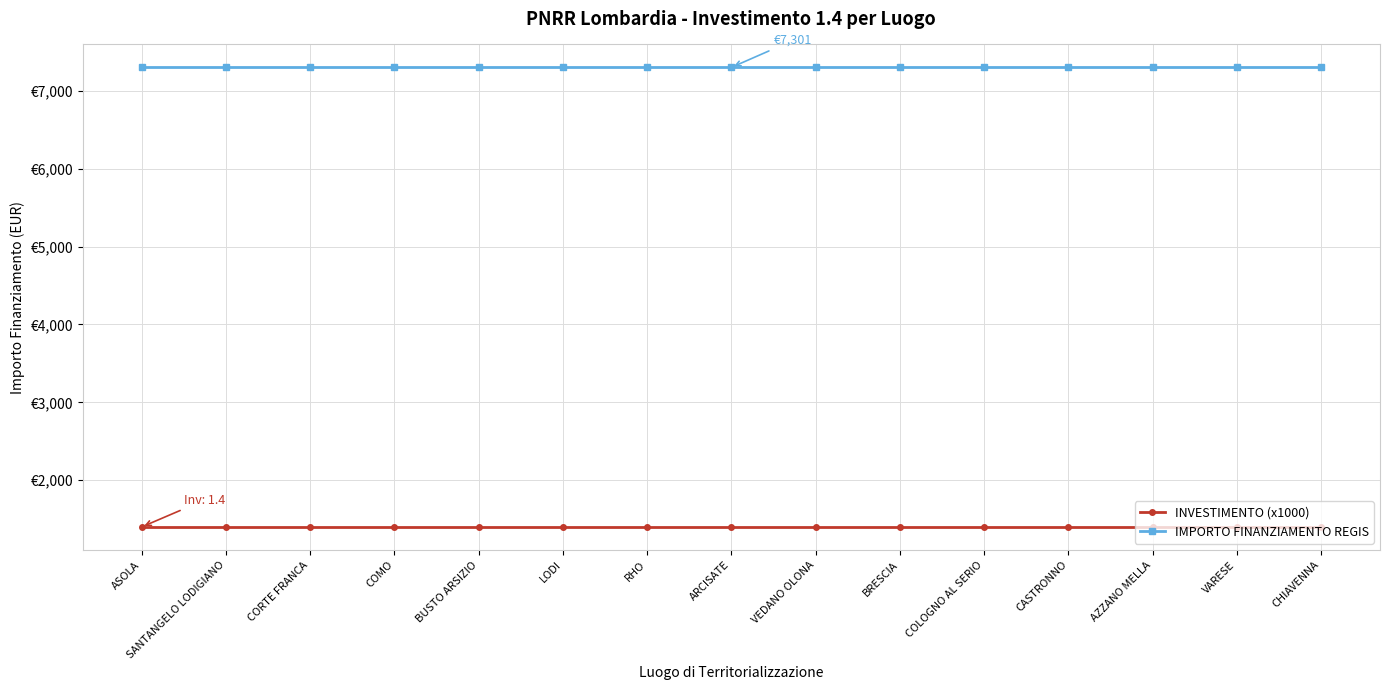

Which series has the largest total across all categories?

IMPORTO FINANZIAMENTO REGIS